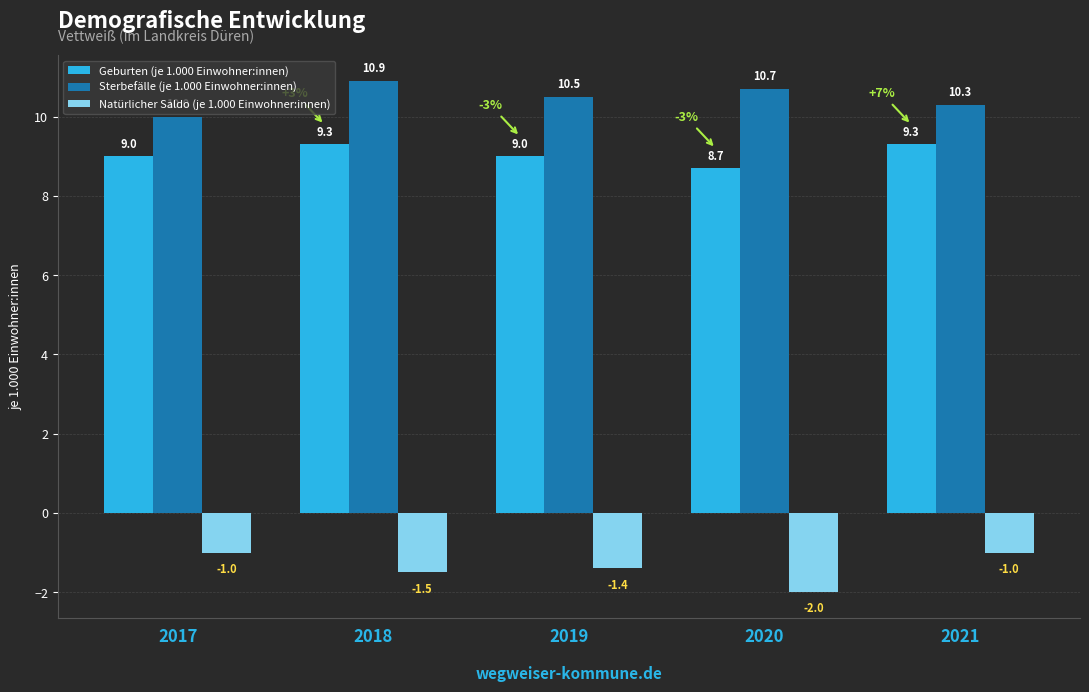

What is the value of the Geburten (je 1.000 Einwohner:innen) bar at the 5th from the left?

9.3